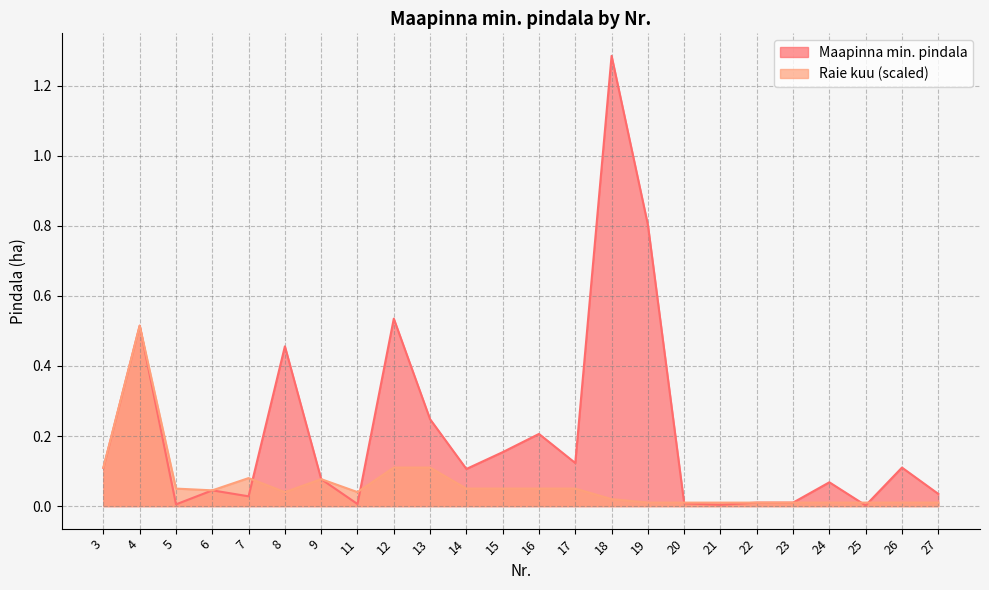

Is the value of Raie kuu (scaled) at 27 greater than the value of Maapinna min. pindala at 18?

No